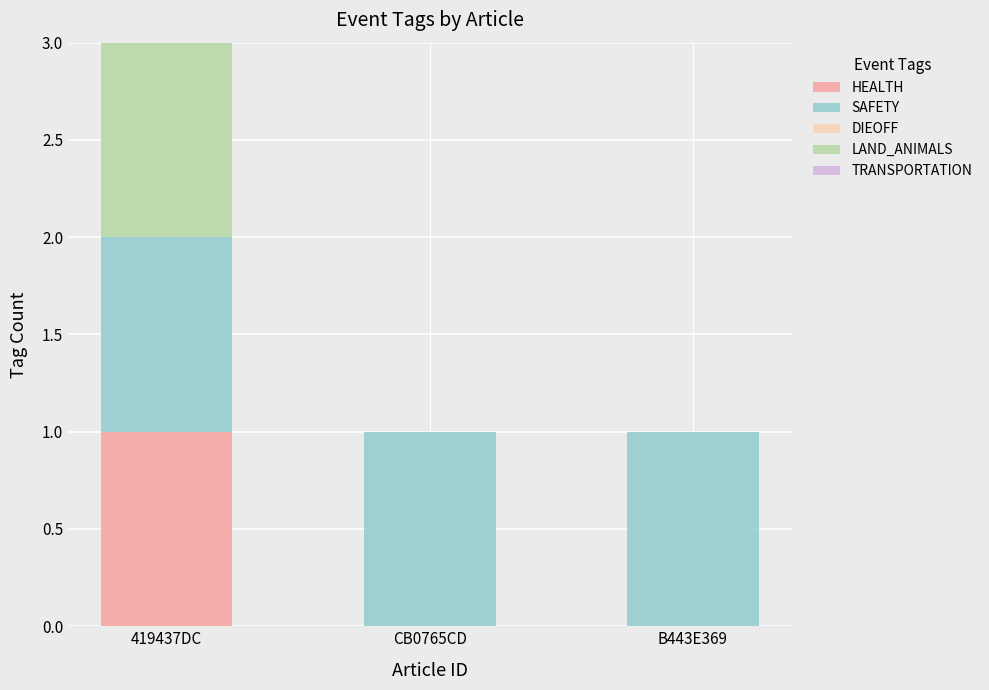

At which category is the sum across all series the highest?

419437DC